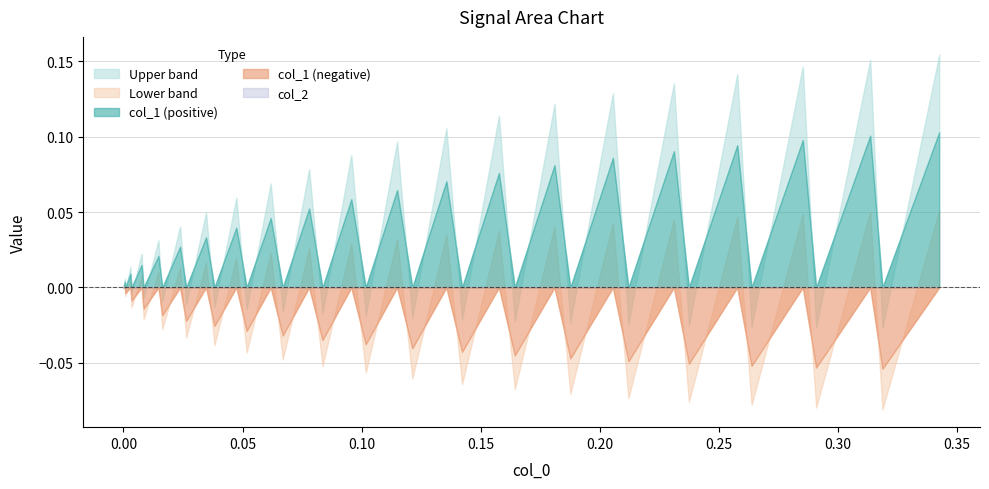

What is the smallest value displayed?

-0.1